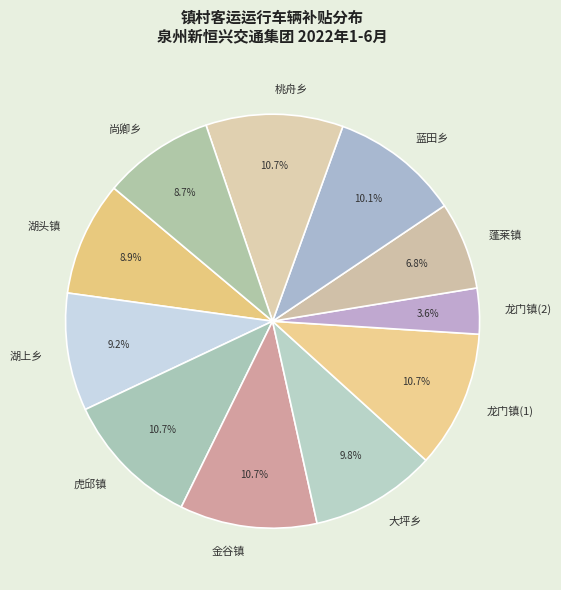

Count the number of slices in the pie.

11